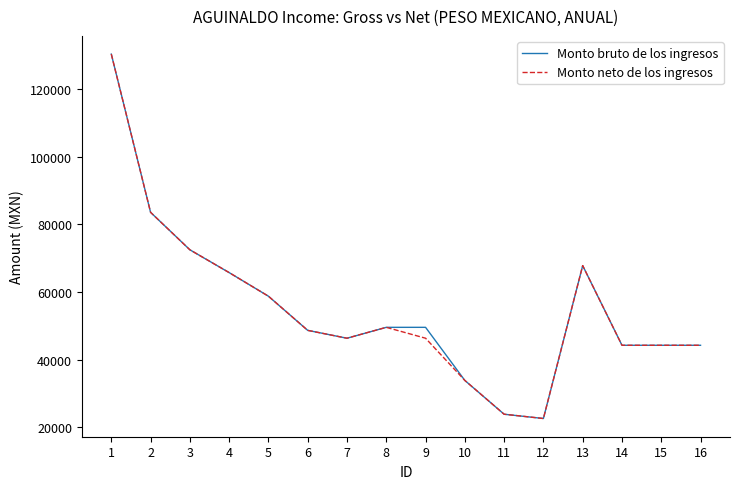

The Monto neto de los ingresos series shows 20009 at 10. True or false?

False